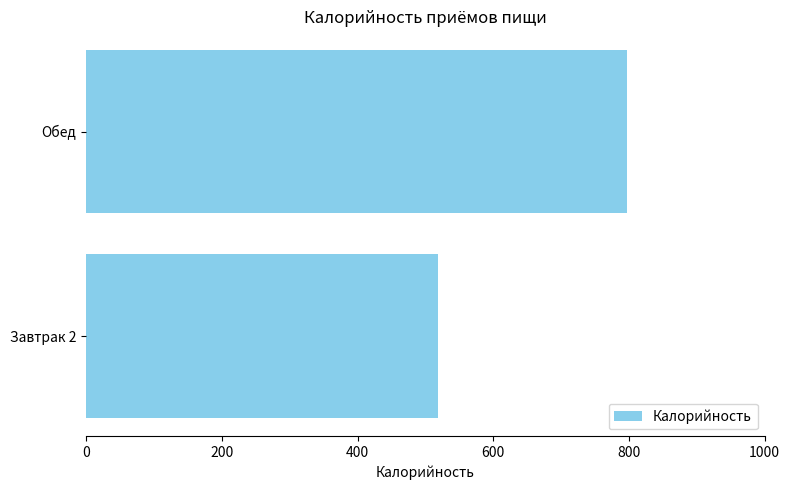

Reading bottom to top, what are all the values shown in this chart?

Завтрак 2=519	Обед=797